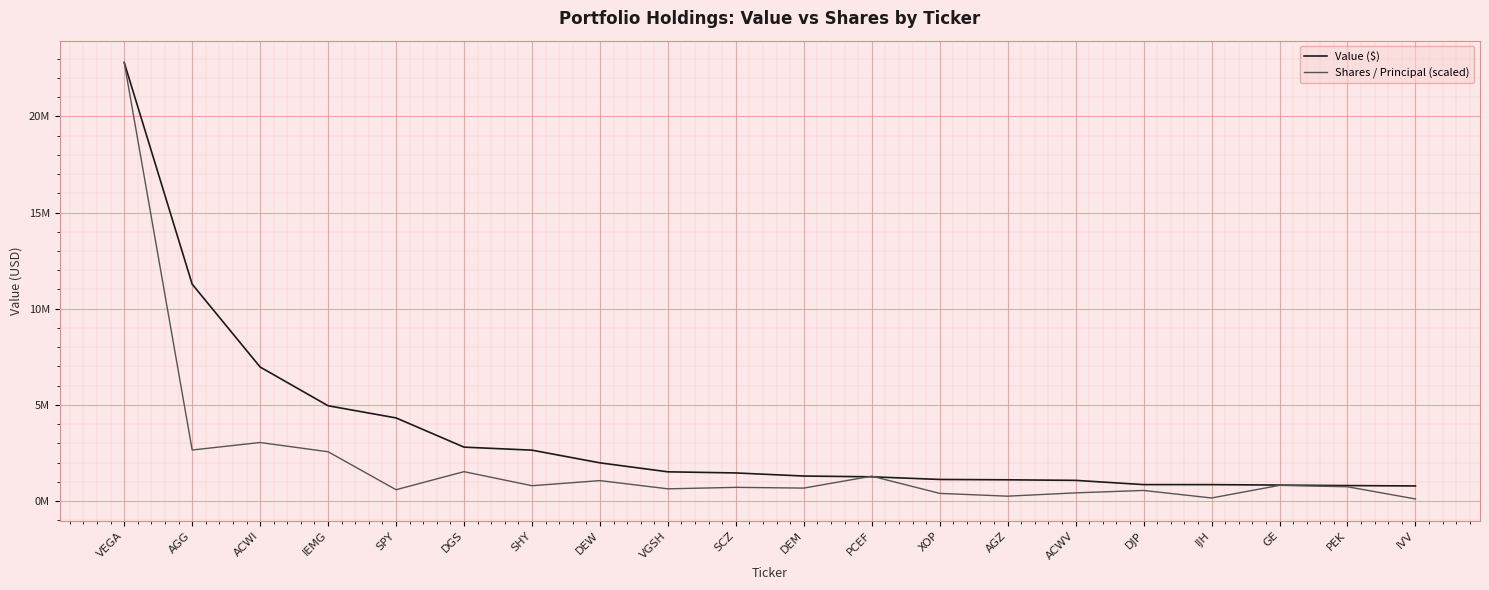

Rank the series at SPY from lowest to highest value.

Shares / Principal (scaled), Value ($)